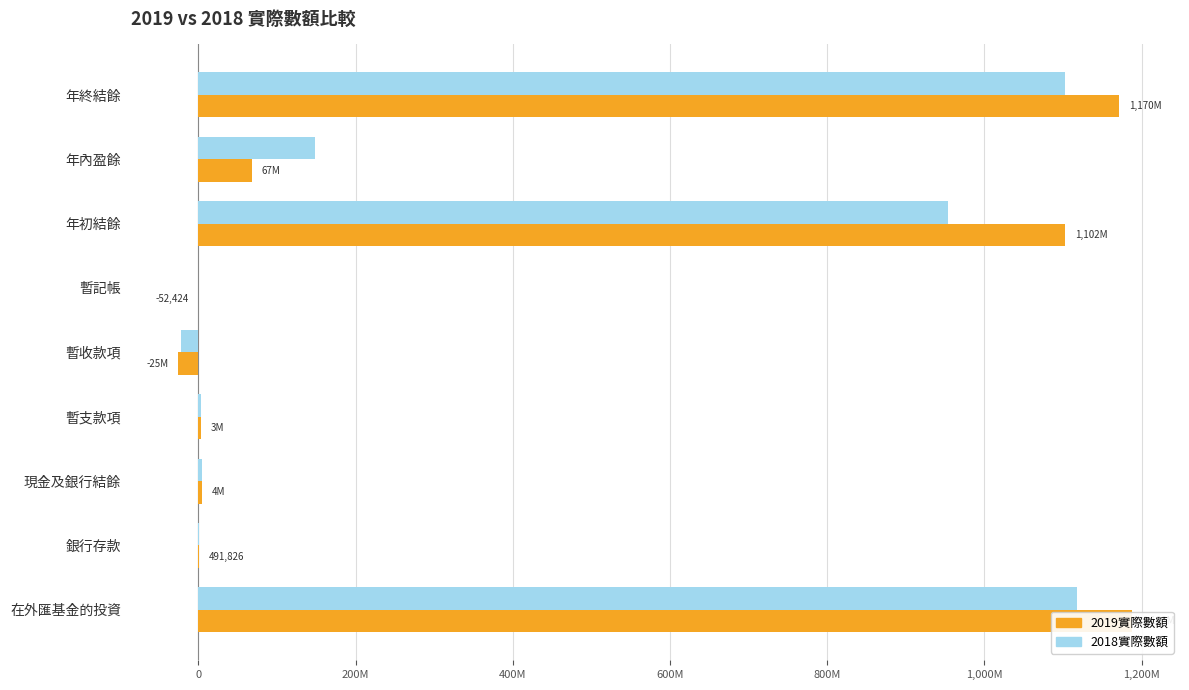

Reading right to left, extract all data points from this chart.

2018實際數額: 1102933646	148973304	953960342	-55407	-22075213	2901276	4258004	532753	1117372233
2019實際數額: 1170882463	67948817	1102933646	-52424	-25411193	3255025	4524402	491826	1188074827